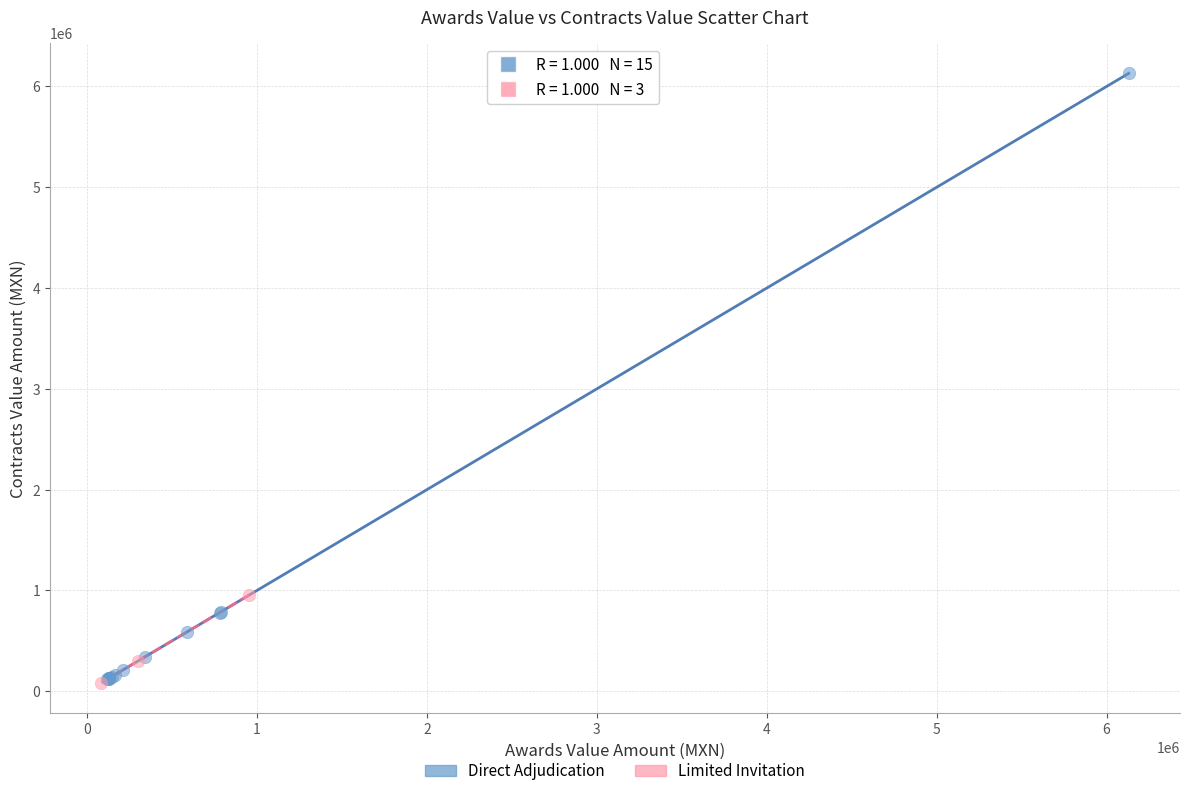

What are all the series names shown in the legend?

Direct Adjudication, Limited Invitation